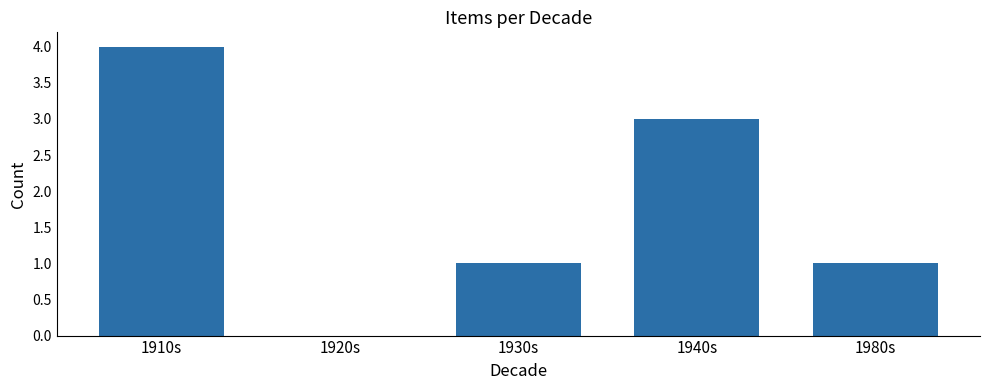

At which category does the chart reach its peak across all series?

1910s